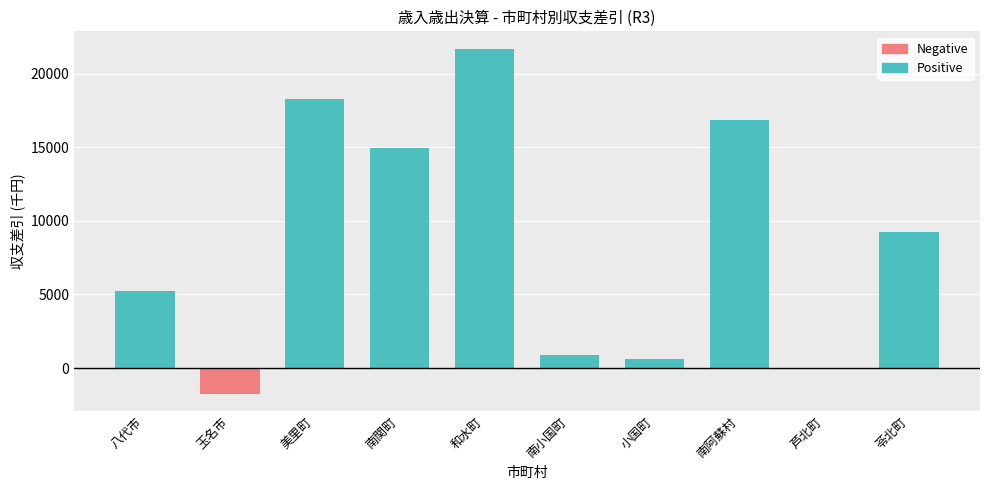

What is the average value of the Positive series?

8780